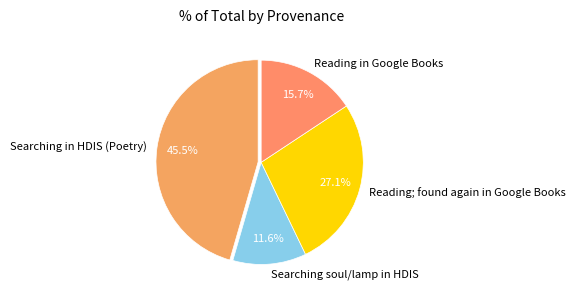

Between Reading in Google Books and Searching in HDIS (Poetry), which is larger?

Searching in HDIS (Poetry)